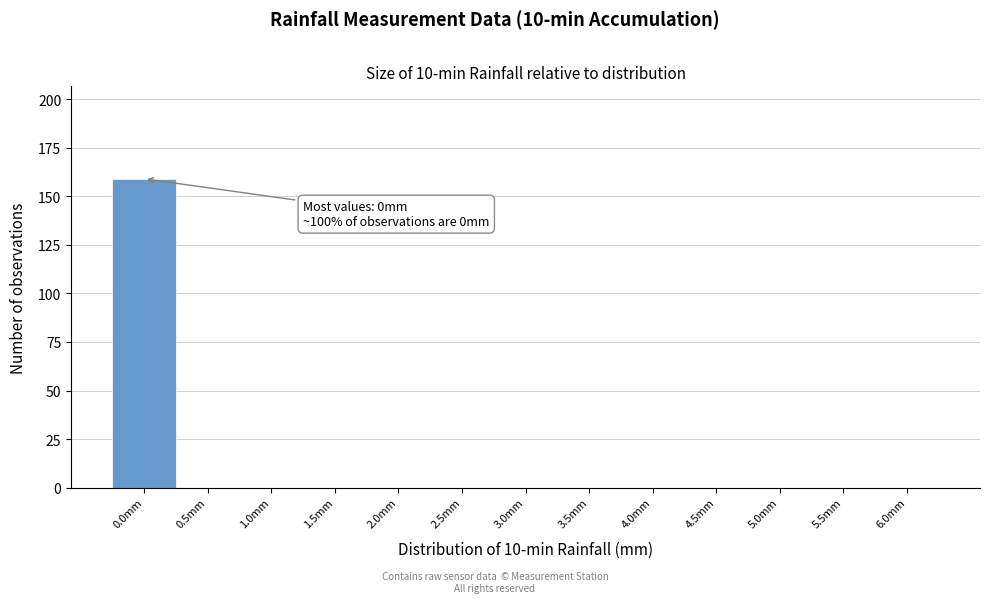

Reading left to right, what are all the values shown in this chart?

0.0mm=159	0.5mm=0	1.0mm=0	1.5mm=0	2.0mm=0	2.5mm=0	3.0mm=0	3.5mm=0	4.0mm=0	4.5mm=0	5.0mm=0	5.5mm=0	6.0mm=0